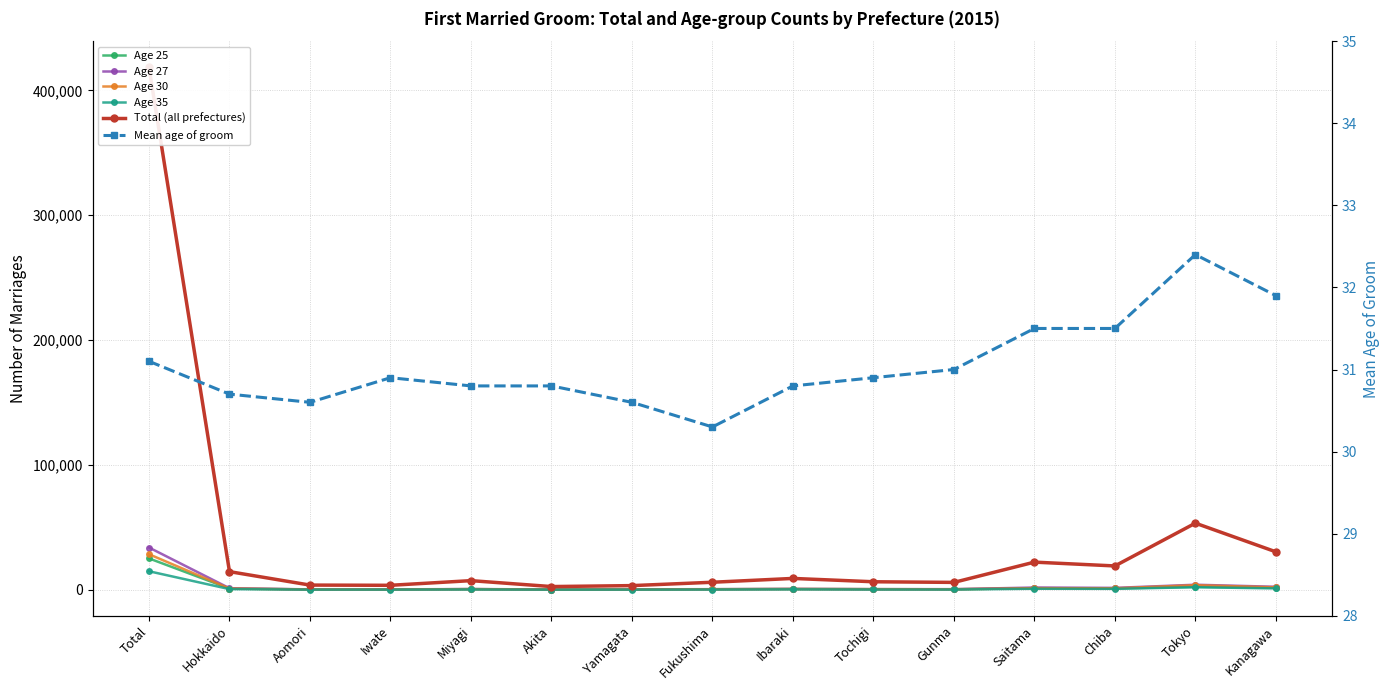

True or false: Age 30 has a value of 926.0 at Hokkaido.

True